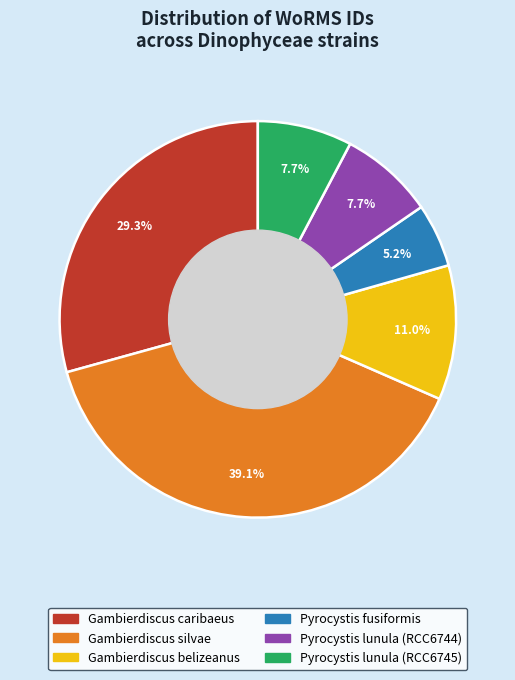

To the nearest percent, what percentage of the pie is Gambierdiscus belizeanus?

11%